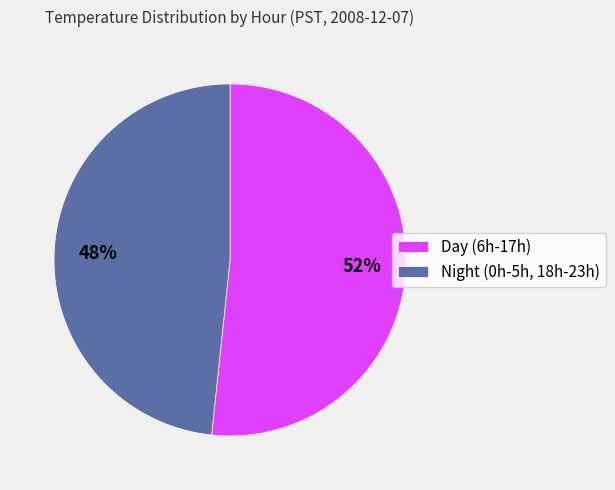

True or false: Day (6h-17h) accounts for 52% of the total.

True